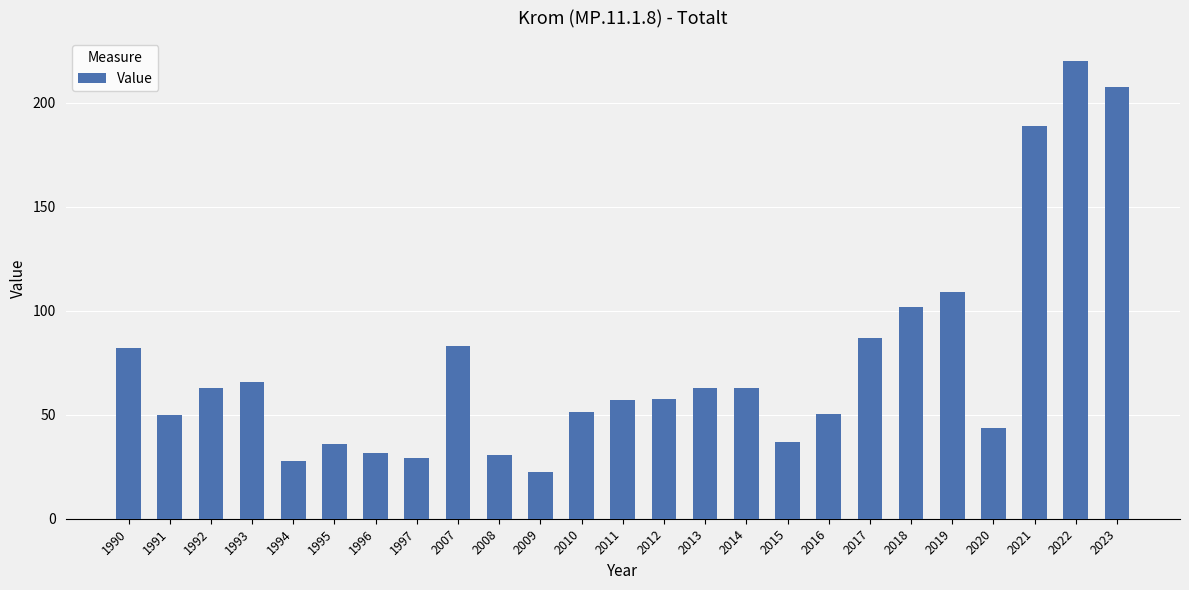

Which label corresponds to the smallest value in the chart?

2009